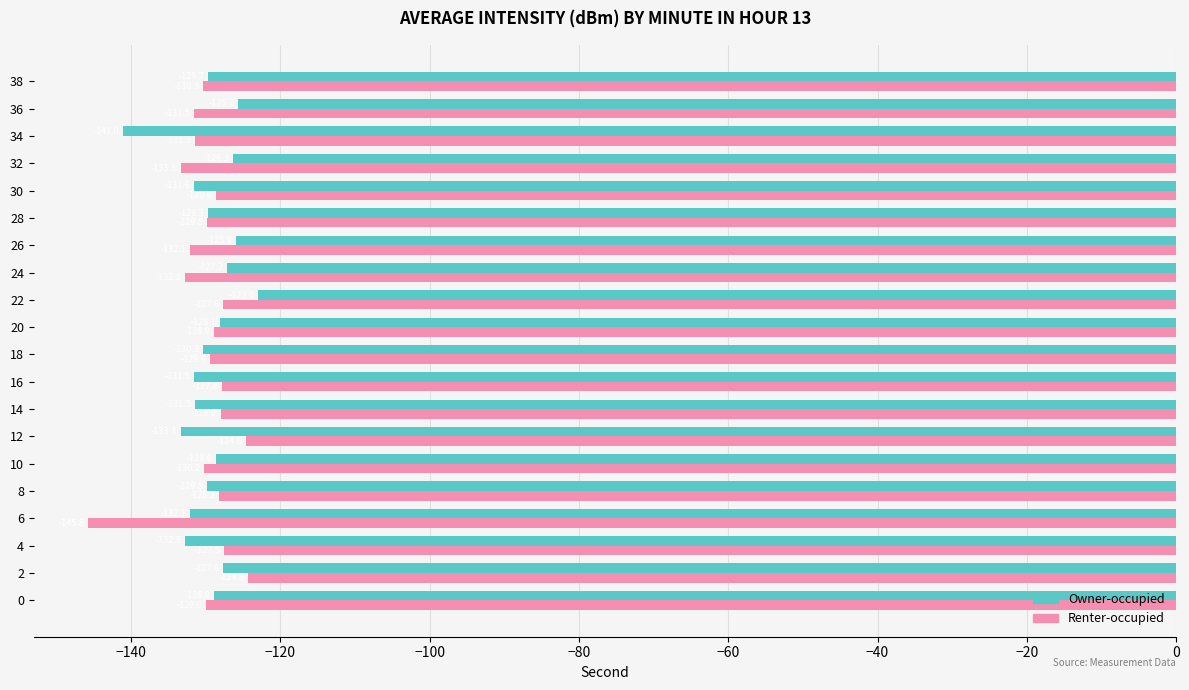

What is the sum of the Owner-occupied values at 30 and 10?

-260.2